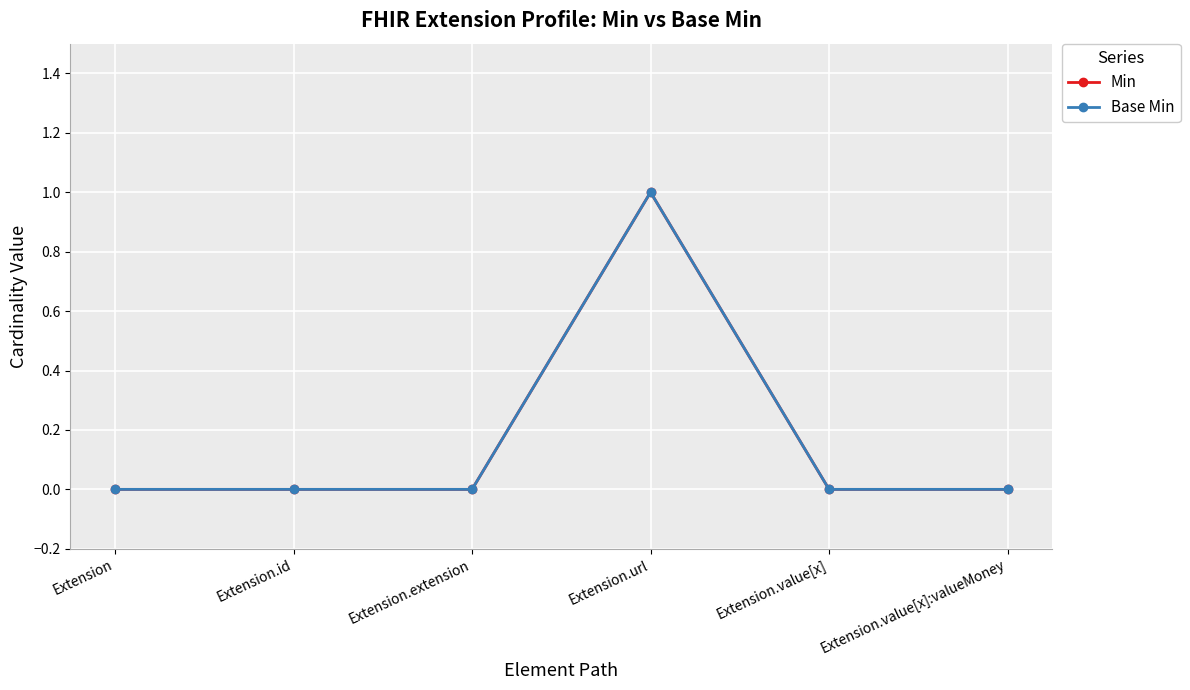

The Base Min series shows 1 at Extension.value[x]. True or false?

False